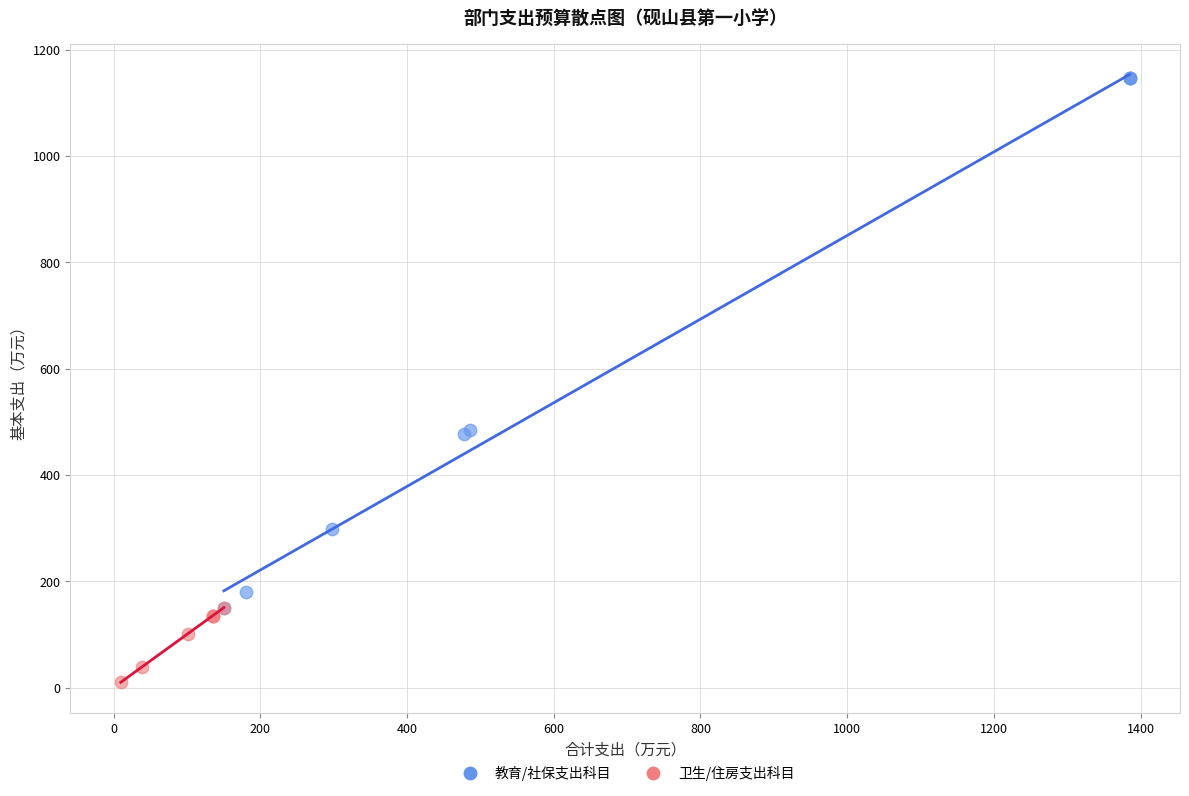

Which series reaches the maximum Y coordinate?

教育/社保支出科目